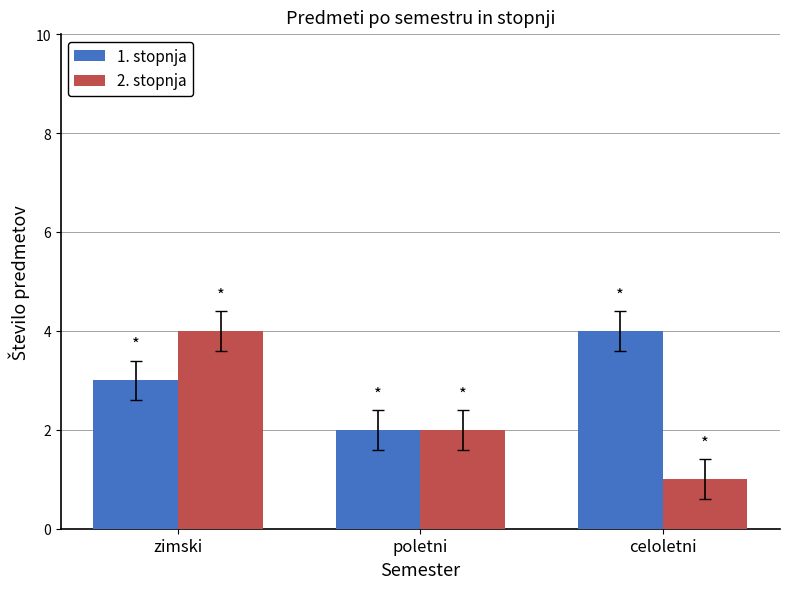

What is the label of the 2nd bar from the left?

poletni